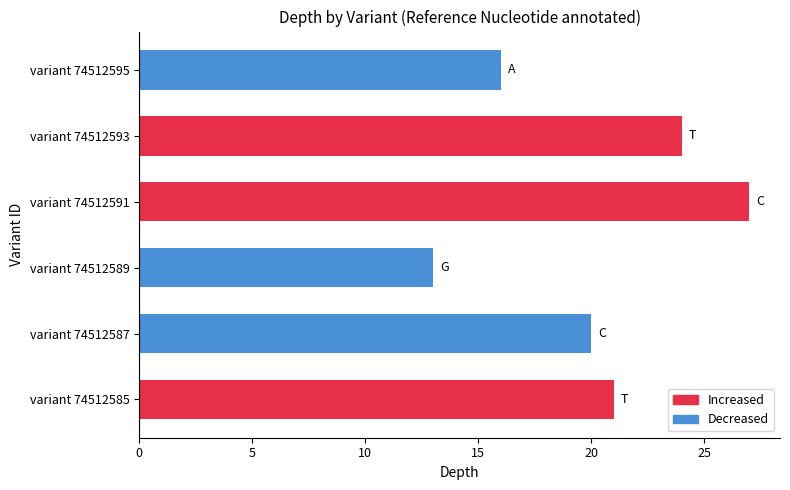

Reading bottom to top, extract all data points from this chart.

21	20	13	27	24	16